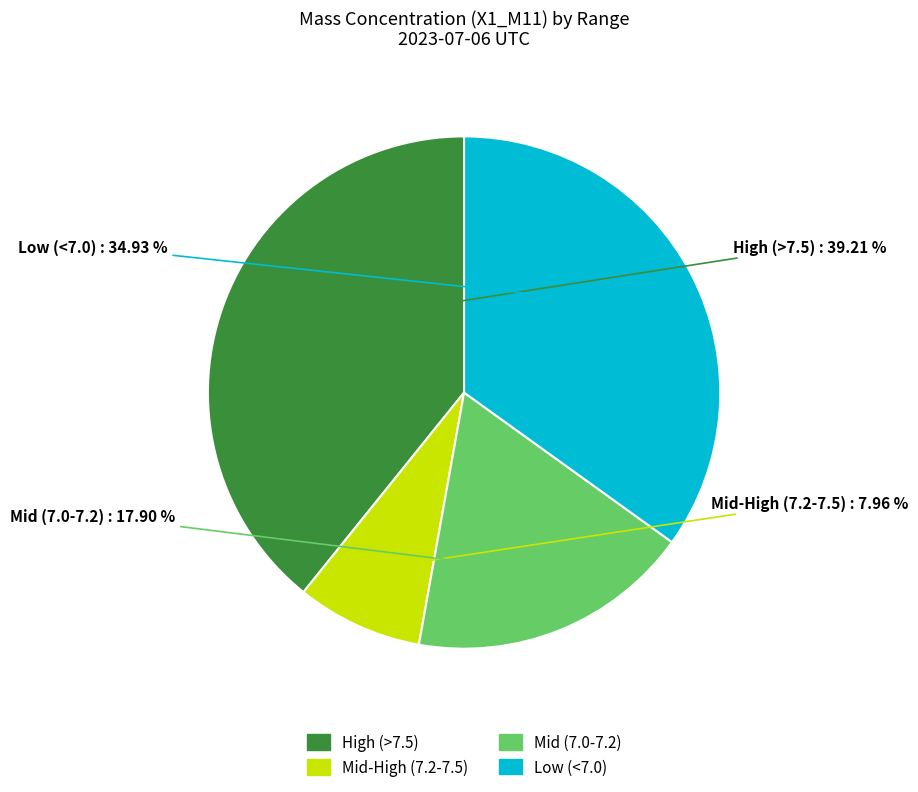

Which category has the biggest portion of the pie?

High (>7.5)